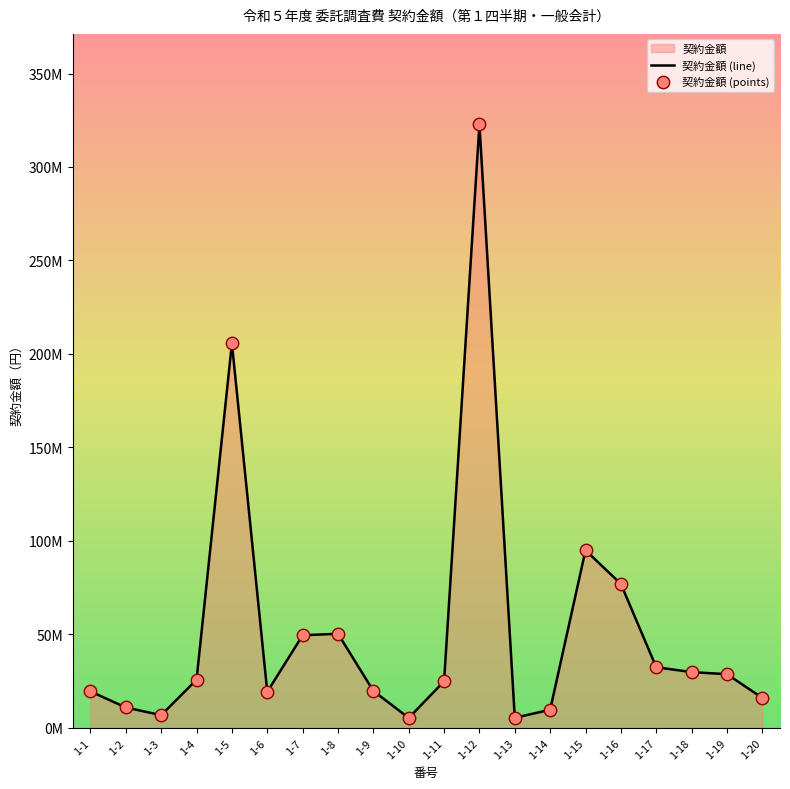

Is the value of 契約金額 (line) at 1-14 greater than the value of 契約金額 (points) at 1-5?

No